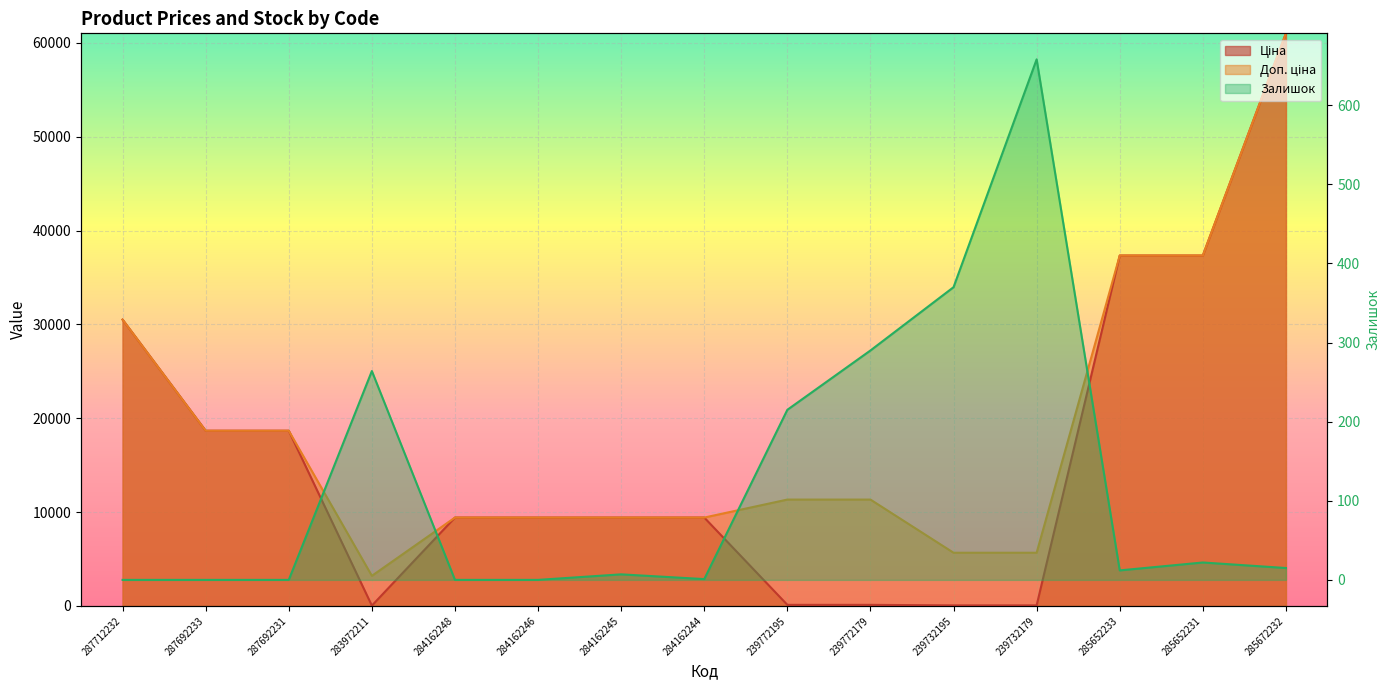

At which category does the chart reach its peak across all series?

285672232